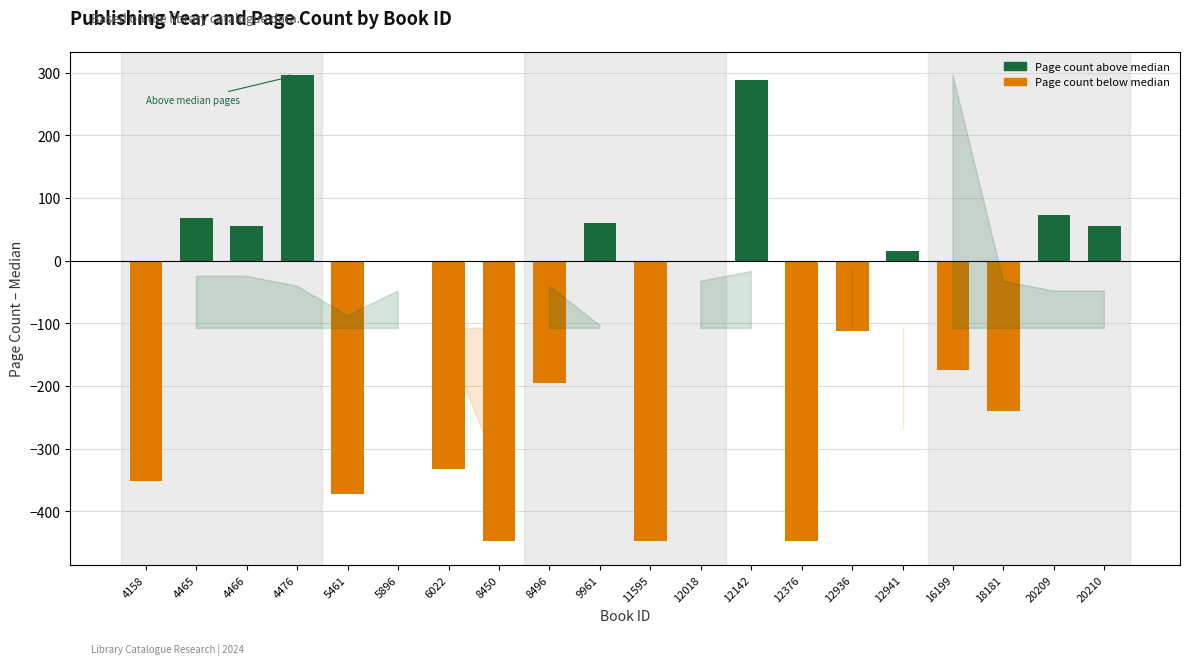

Which label corresponds to the smallest value in the chart?

8450